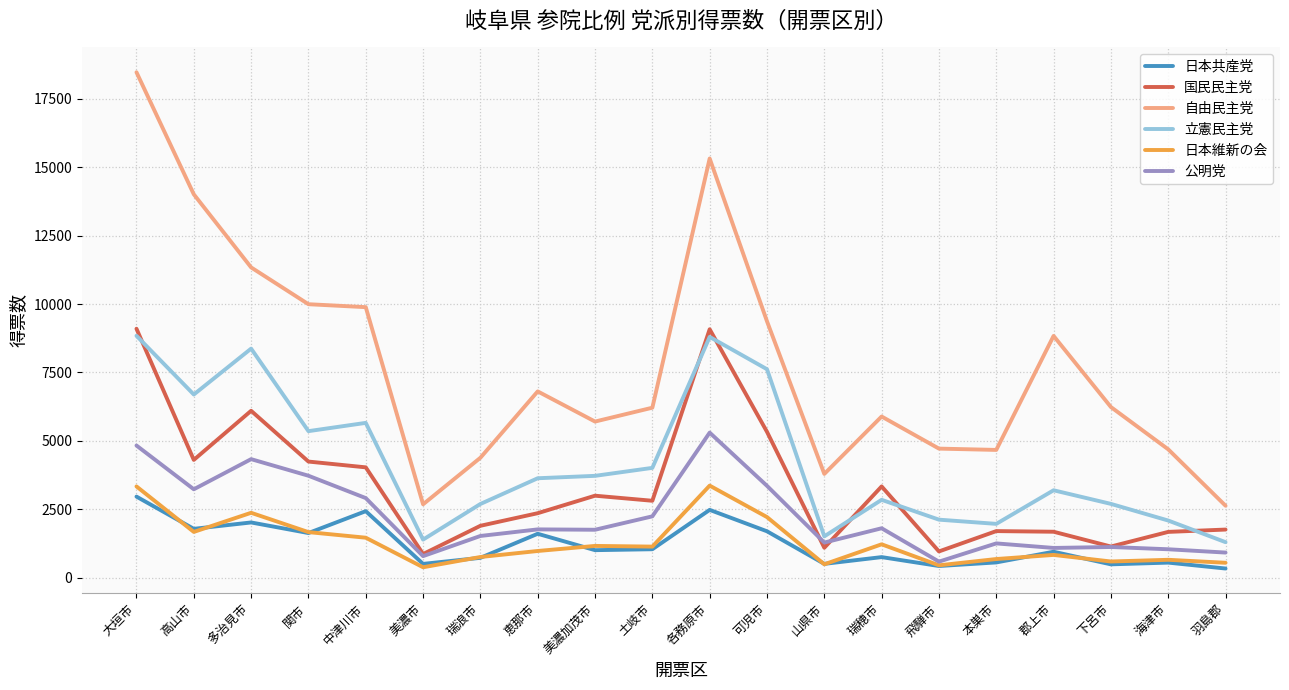

At which category does 立憲民主党 reach its first local valley?

高山市